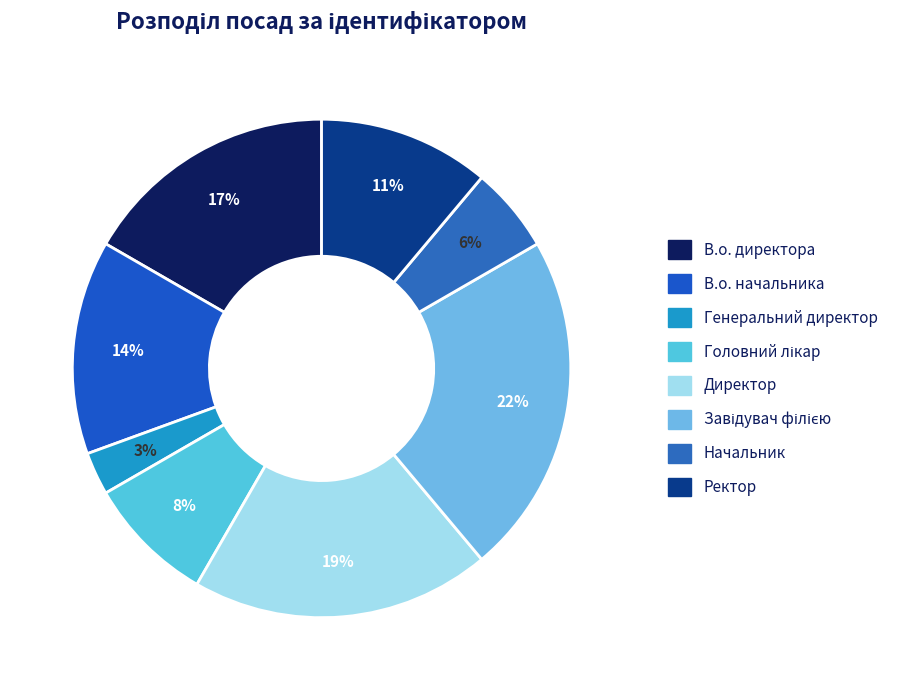

Does any single category account for the majority?

No